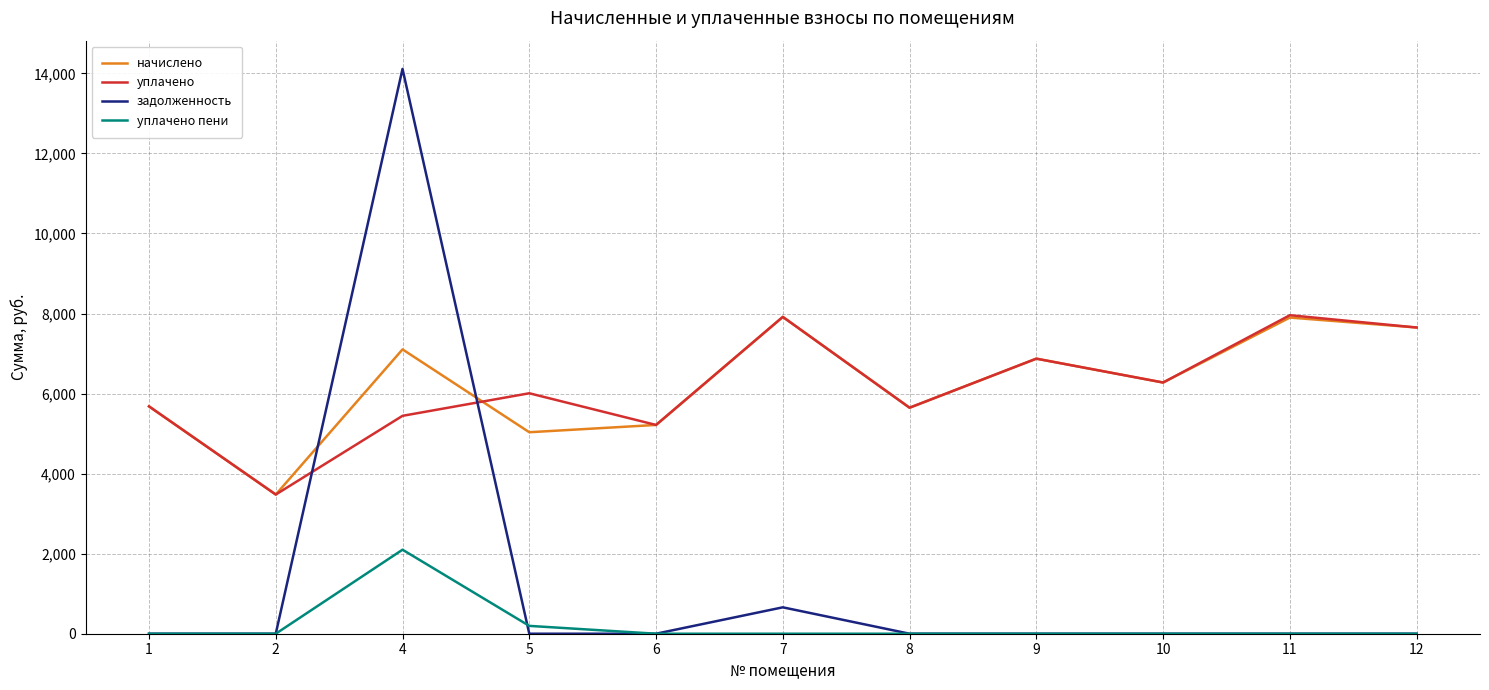

Read the уплачено value at 9.

6872.4